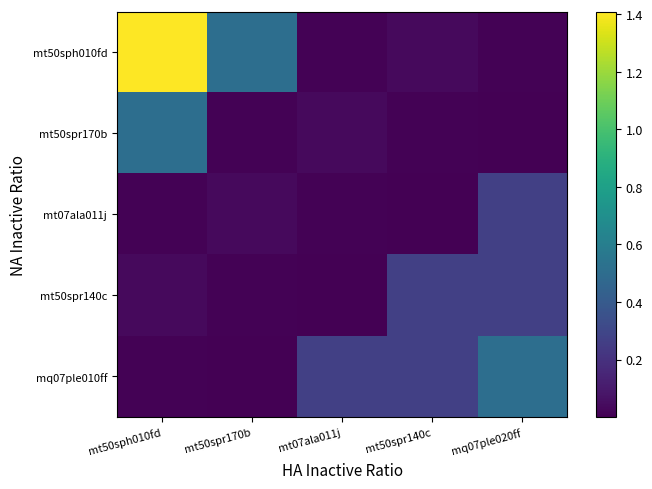

List the series in order of their peak value, lowest first.

mt07ala011j, mt50spr140c, mt50spr170b, mq07ple010ff, mt50sph010fd